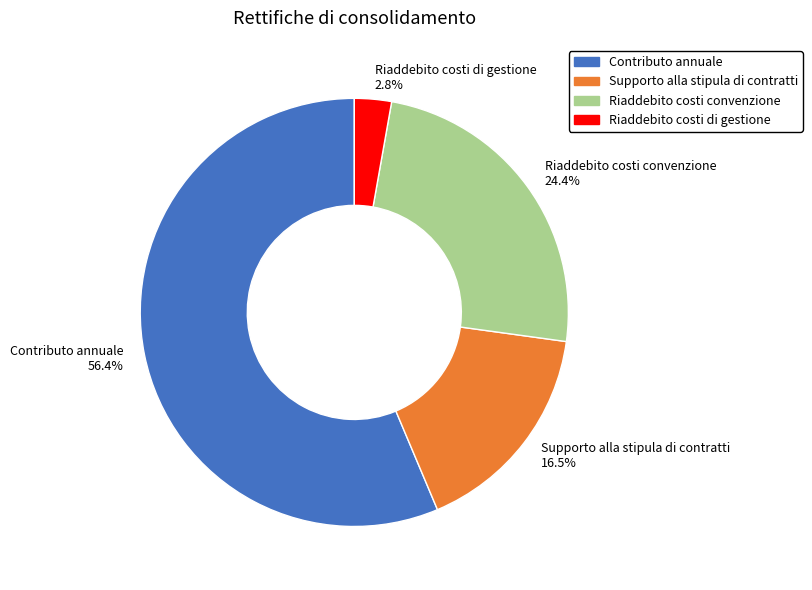

Is there any slice that represents more than half of the pie?

Yes